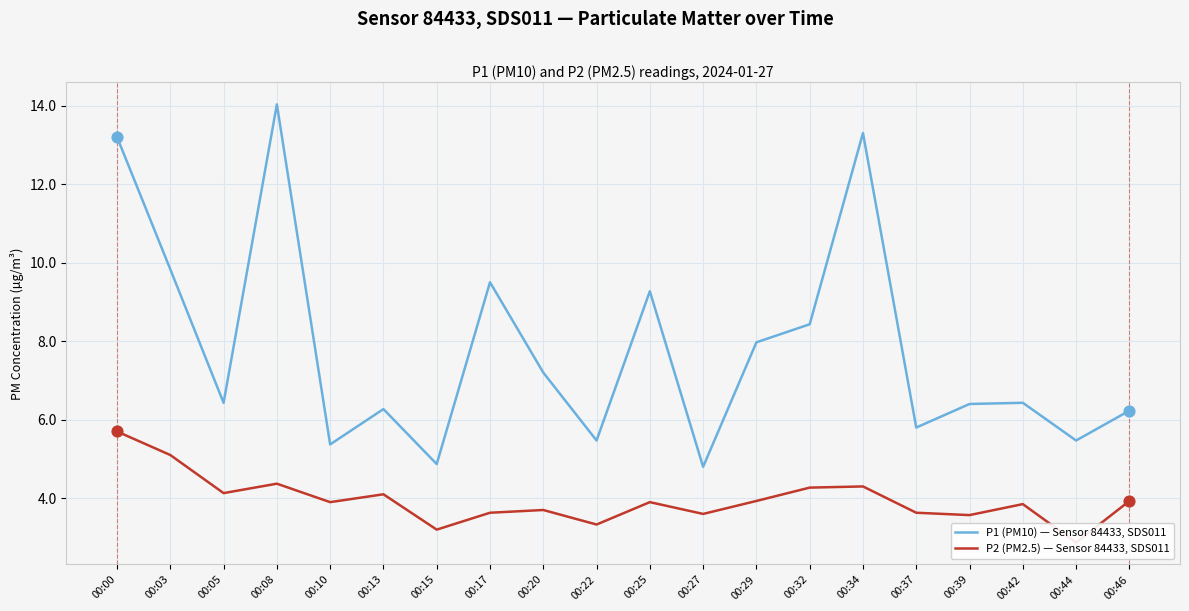

At how many categories does at least one series exceed 9?

6